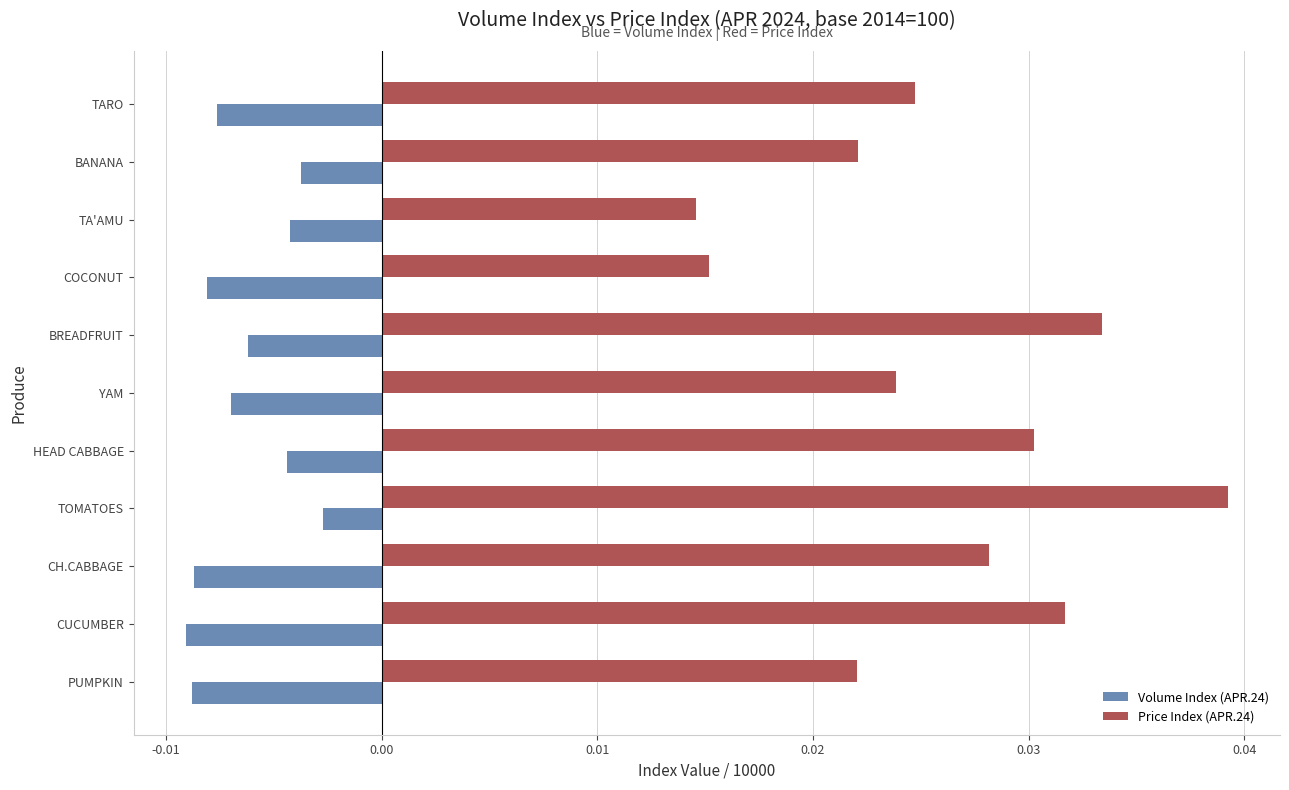

How many Price Index (APR.24) values are between 0 and 1?

11